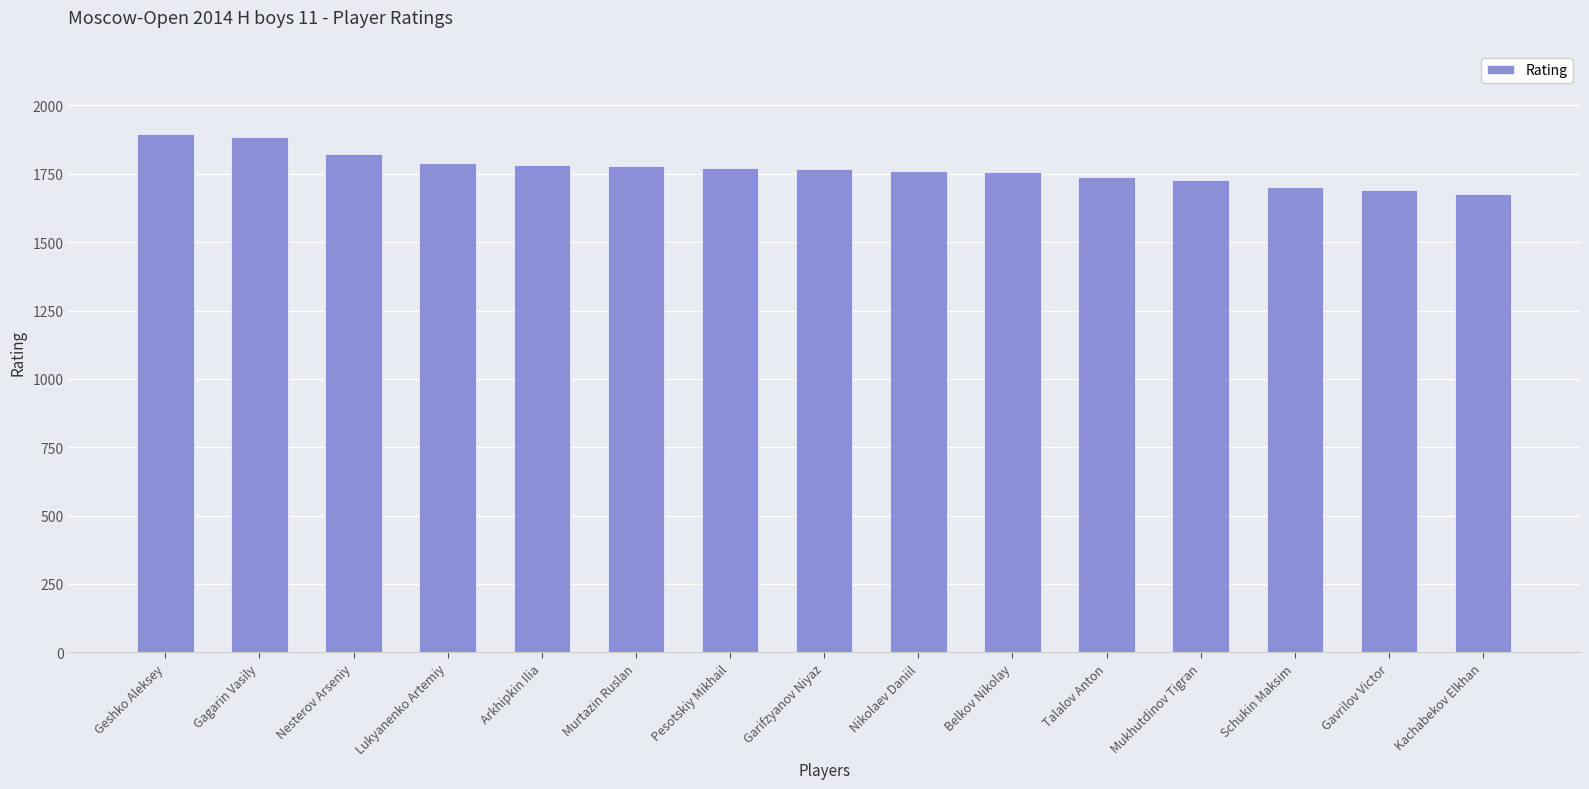

Which has a higher value, Nesterov Arseniy or Belkov Nikolay?

Nesterov Arseniy